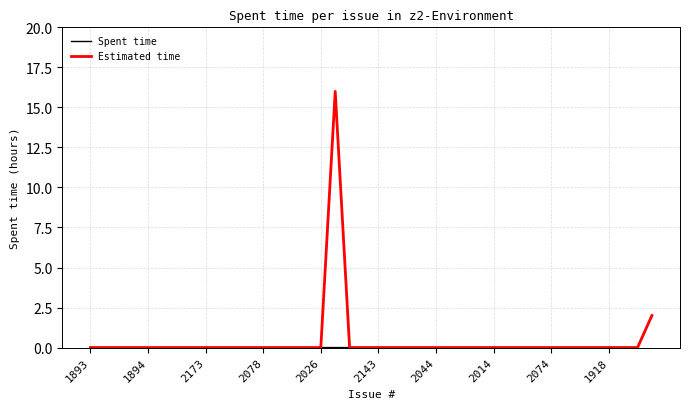

List the series in order of their peak value, lowest first.

Spent time, Estimated time